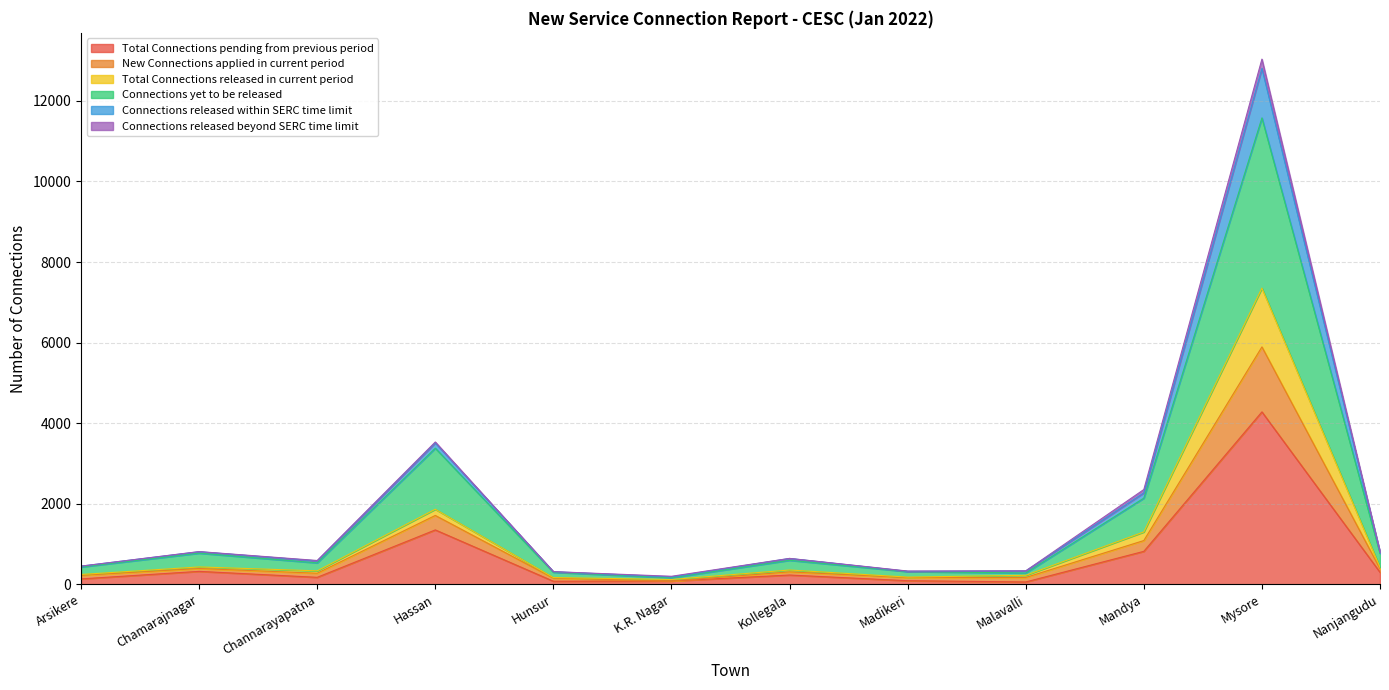

Which category has the lowest value in the Connections released within SERC time limit series?

K.R. Nagar